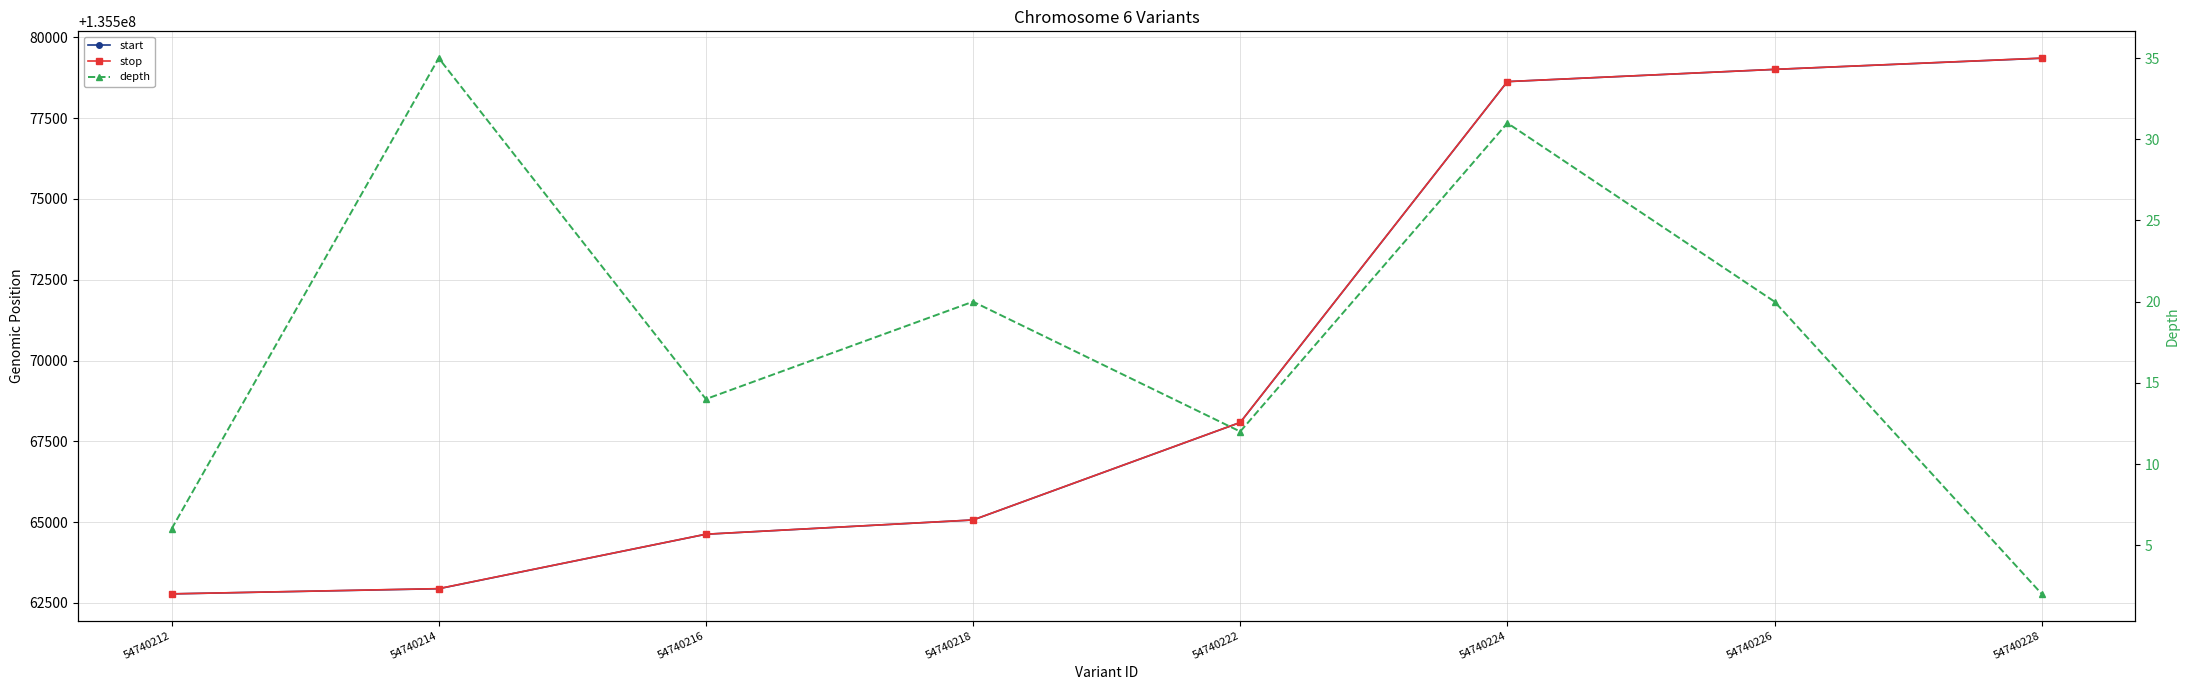

What is the average value of the depth series?

18